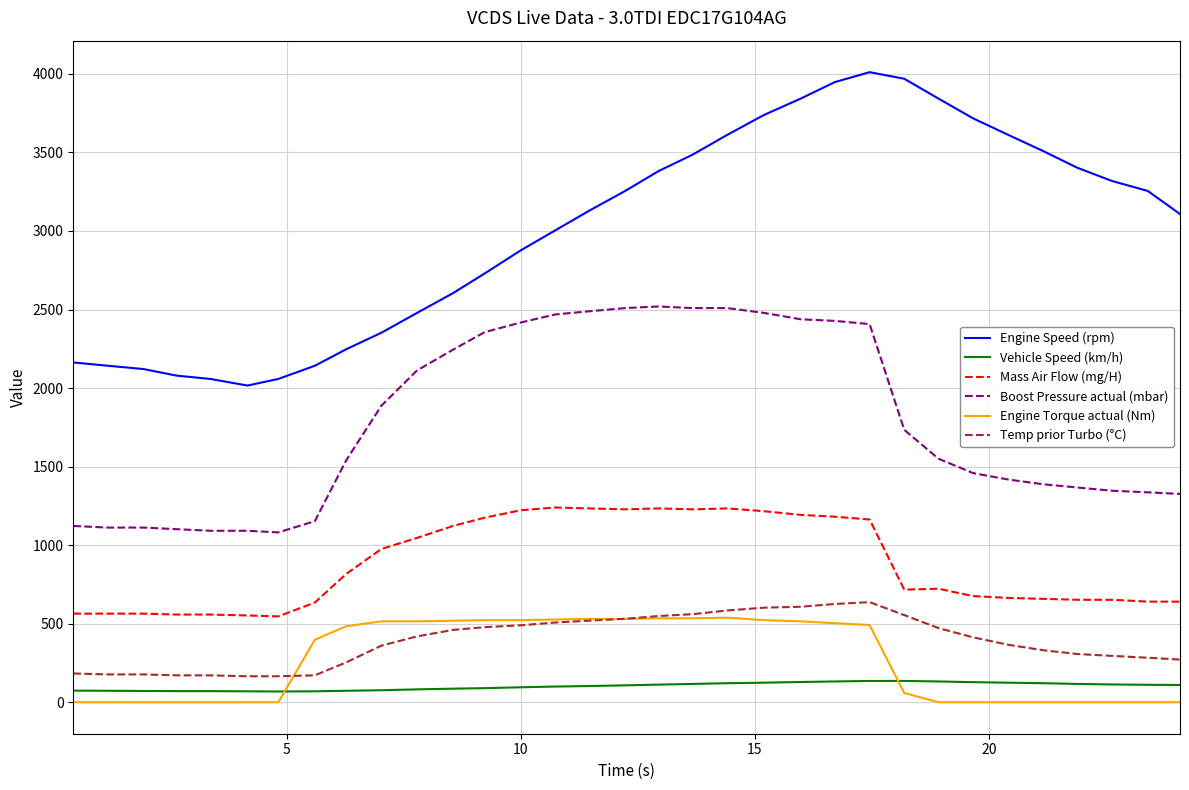

How many values in the Mass Air Flow (mg/H) series are below 722?

16